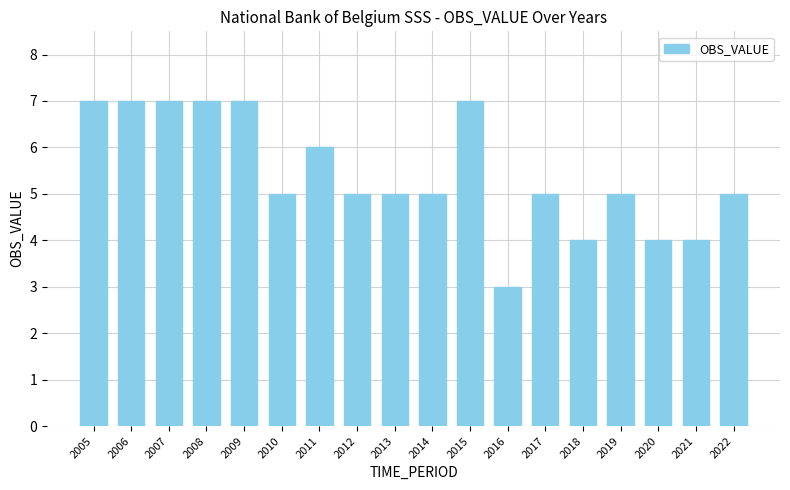

Reading right to left, transcribe all the data shown in this chart.

5	4	4	5	4	5	3	7	5	5	5	6	5	7	7	7	7	7